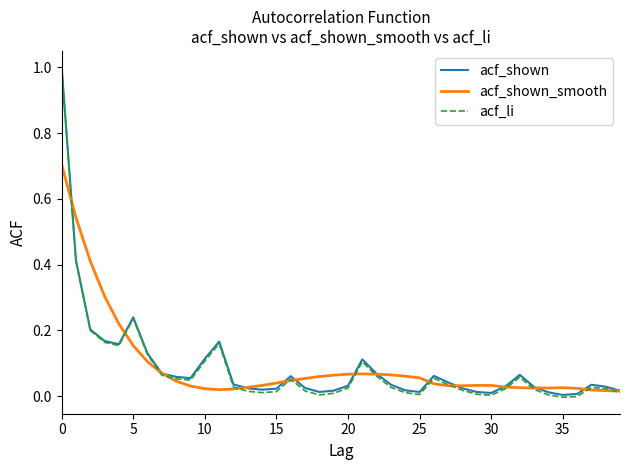

Which series has the largest range (max minus min)?

acf_li